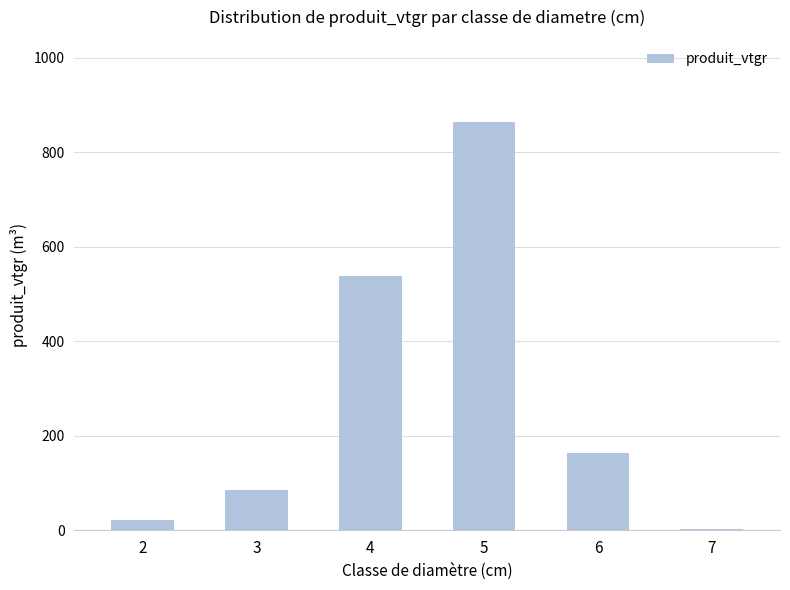

Does the chart contain stacked bars?

No